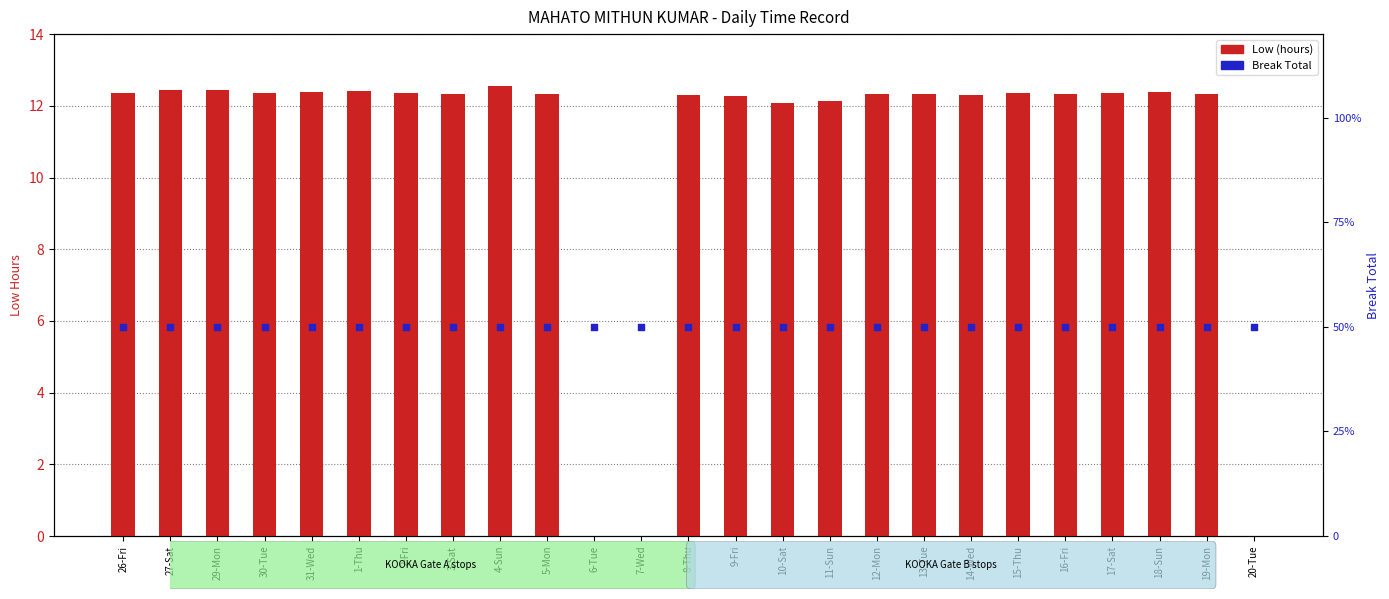

Is the value of Low (hours) at 18-Sun greater than the value of Break Total at 12-Mon?

Yes